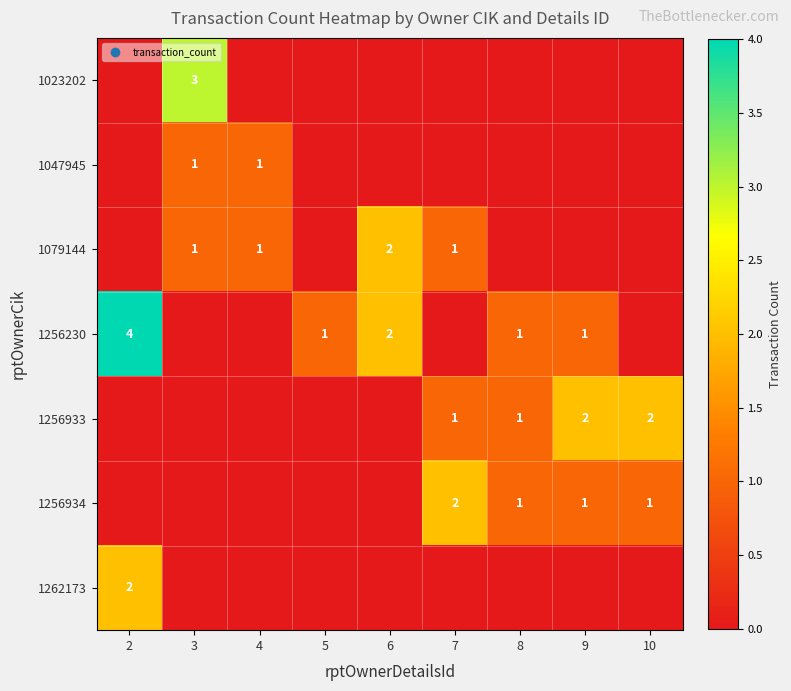

What is the sum of the 1256230 values at 9 and 2?

5